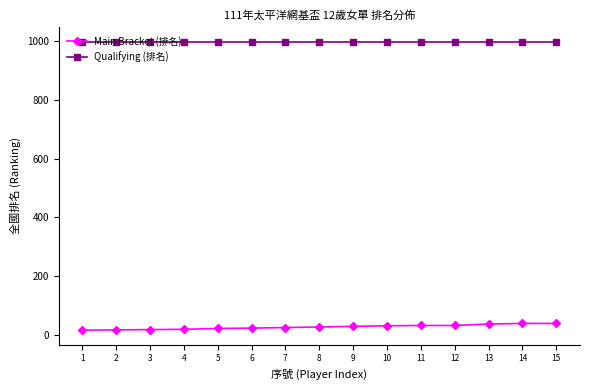

True or false: Main Bracket (排名) has a value of 27 at 8.

True